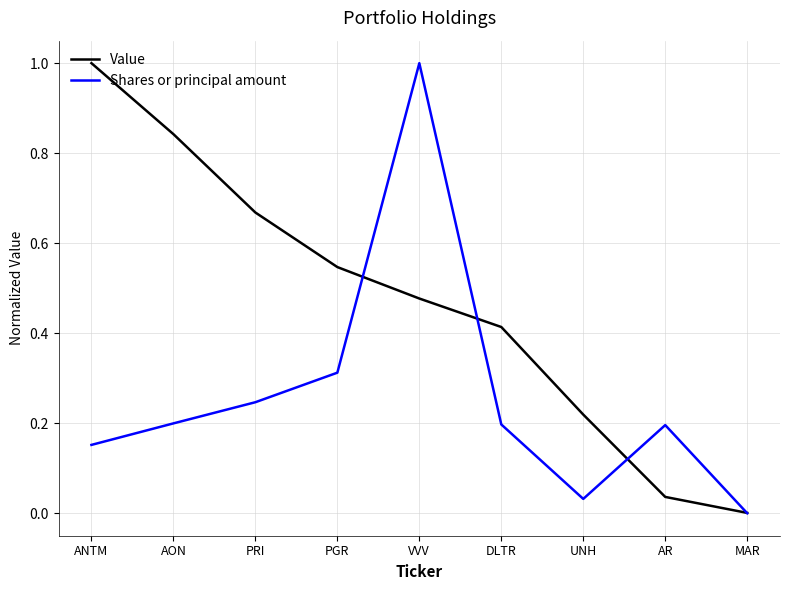

Which series has the largest total across all categories?

Value